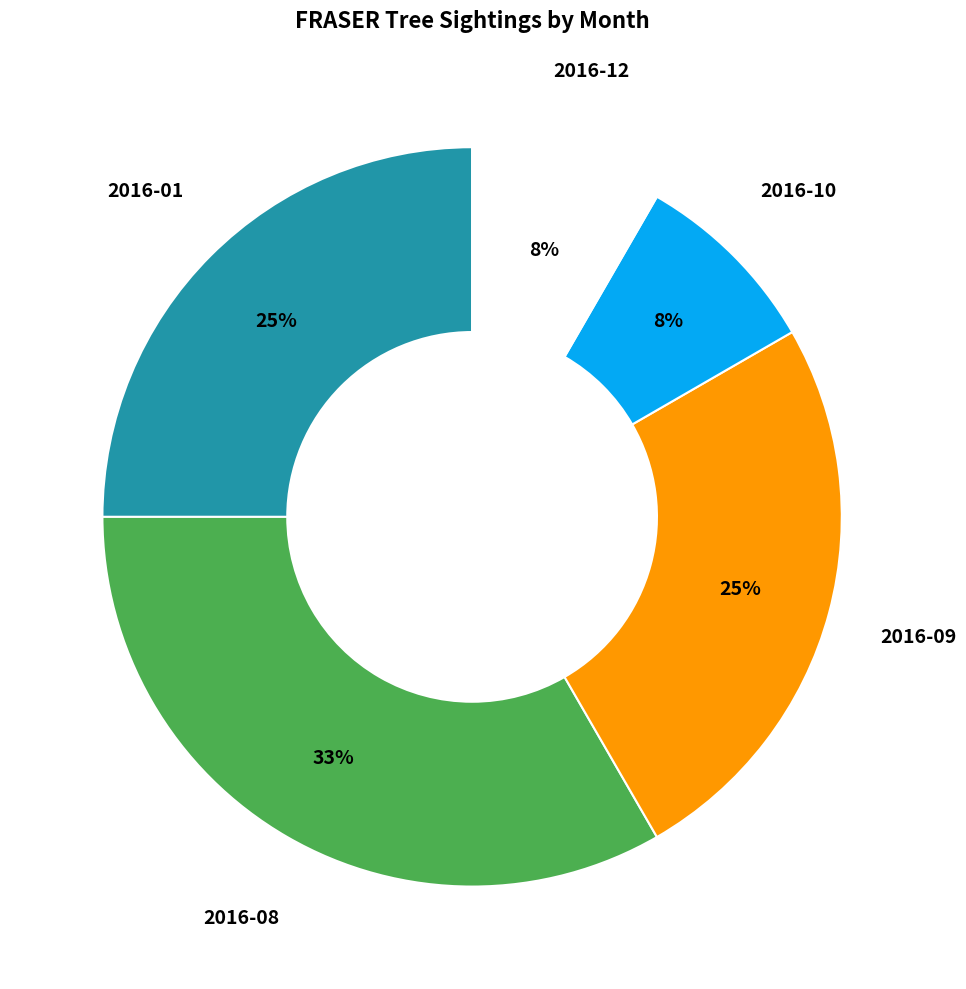

Is there a majority slice in this chart?

No